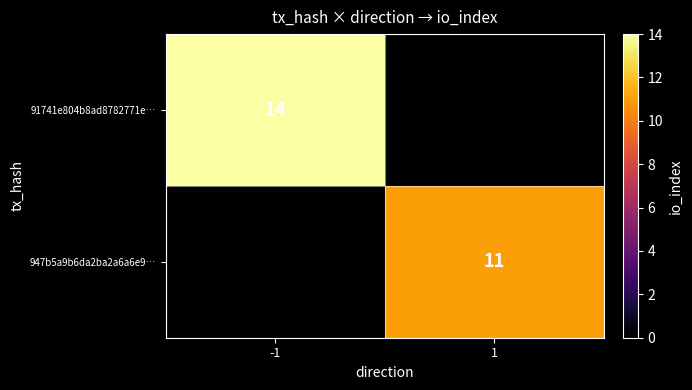

The 947b5a9b6da2ba2a6a6e9… series shows 11 at 1. True or false?

True